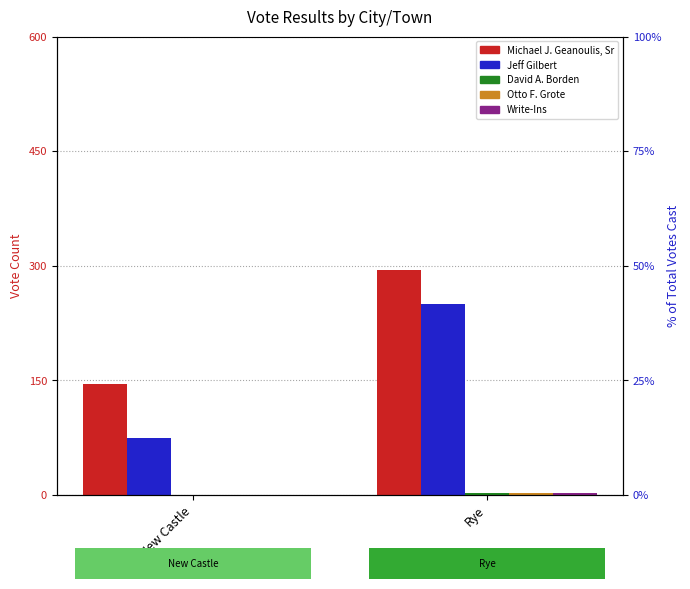

How many values in David A. Borden are above zero?

1